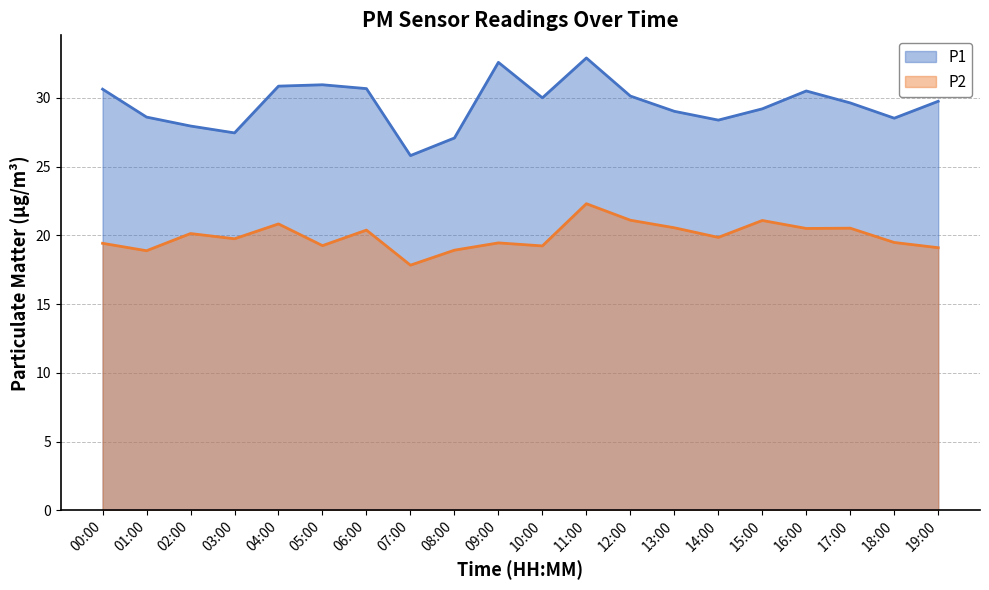

True or false: P2 has a value of 19.8 at 03:00.

True